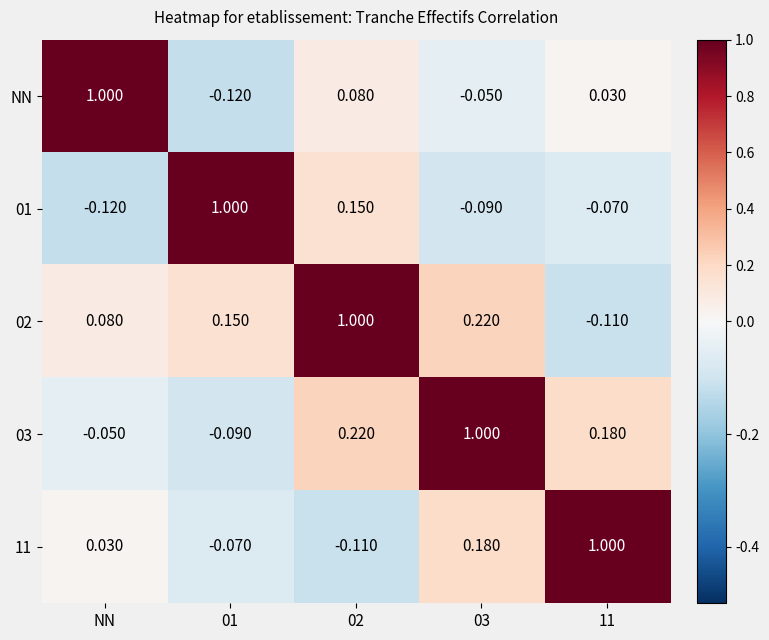

Is the value of 03 at 02 greater than the value of 01 at 01?

No